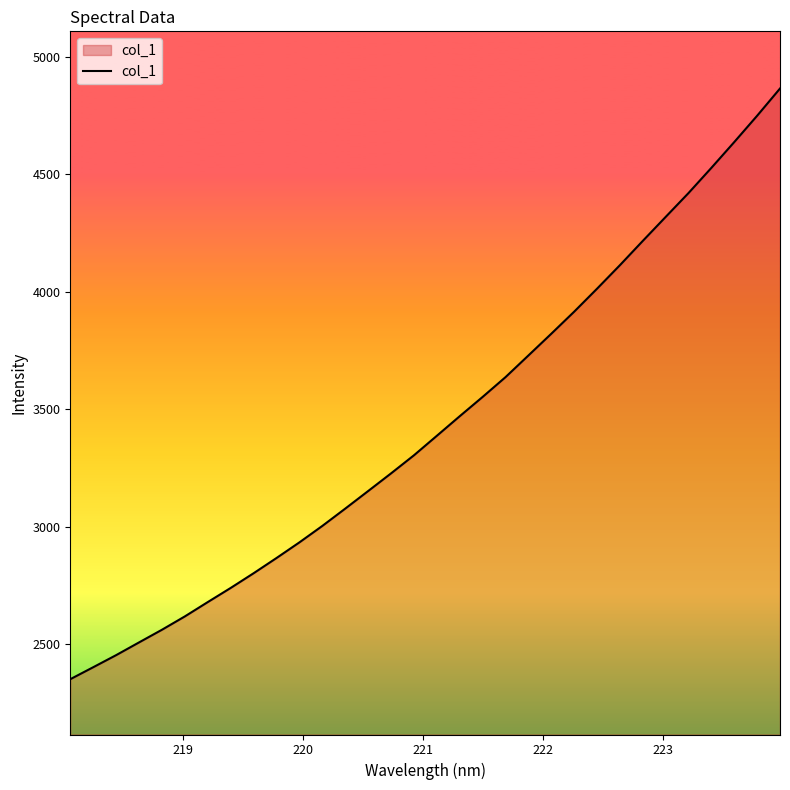

What is the minimum value shown in the chart?

2352.3